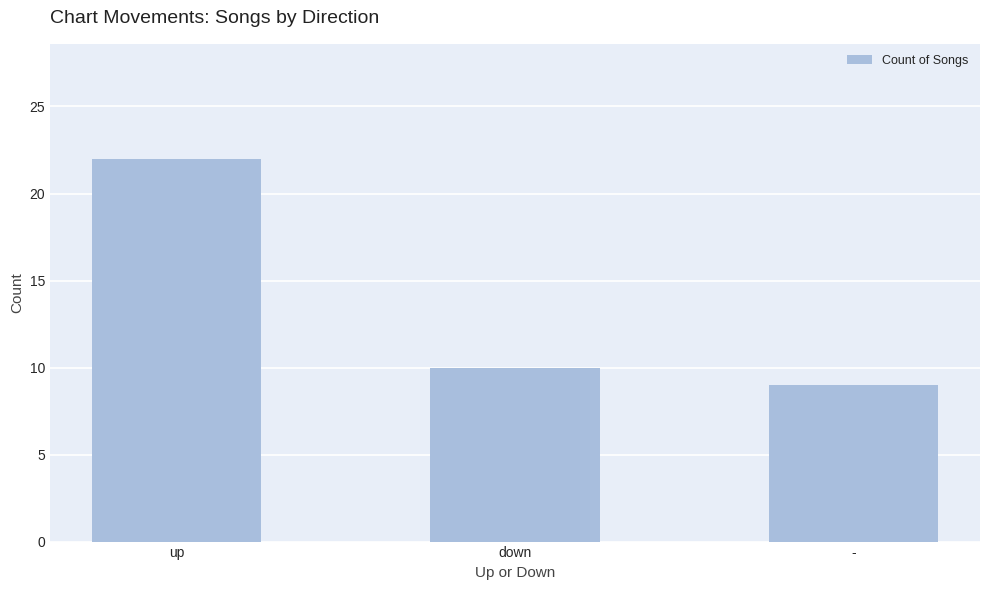

The value at up is 35. True or false?

False